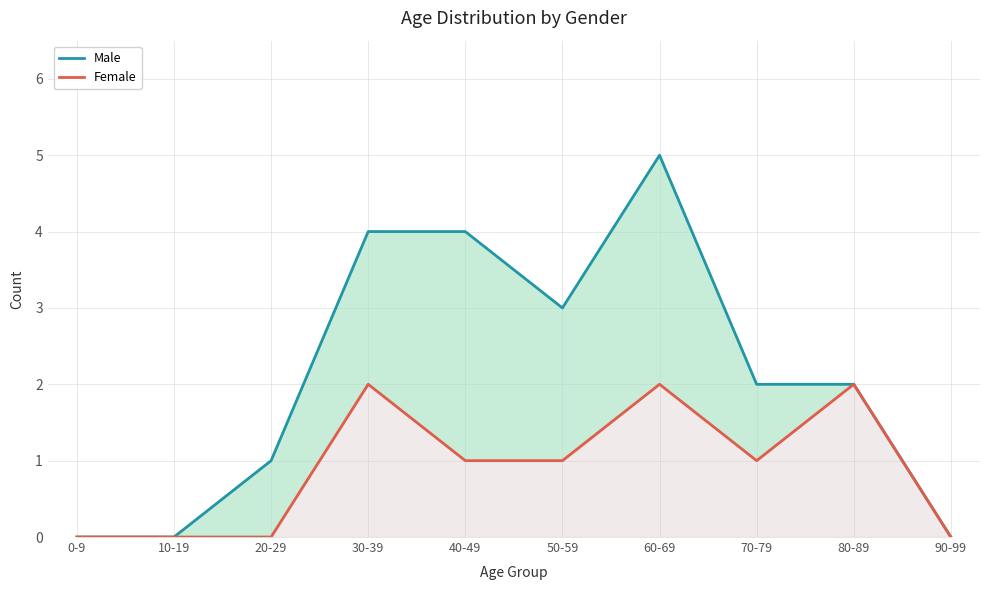

At which label is Male closest to 2?

70-79